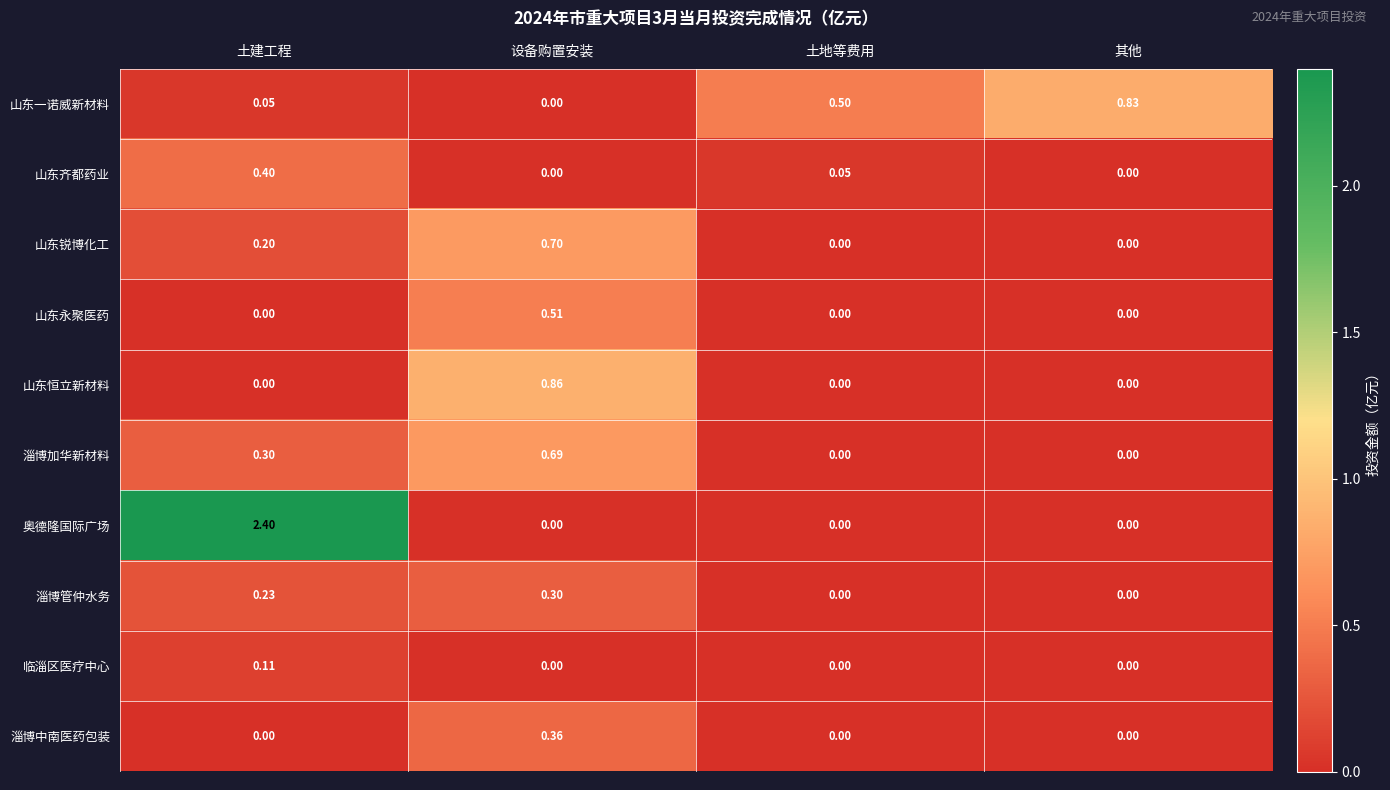

At which label does 山东一诺威新材料 reach its minimum?

设备购置安装